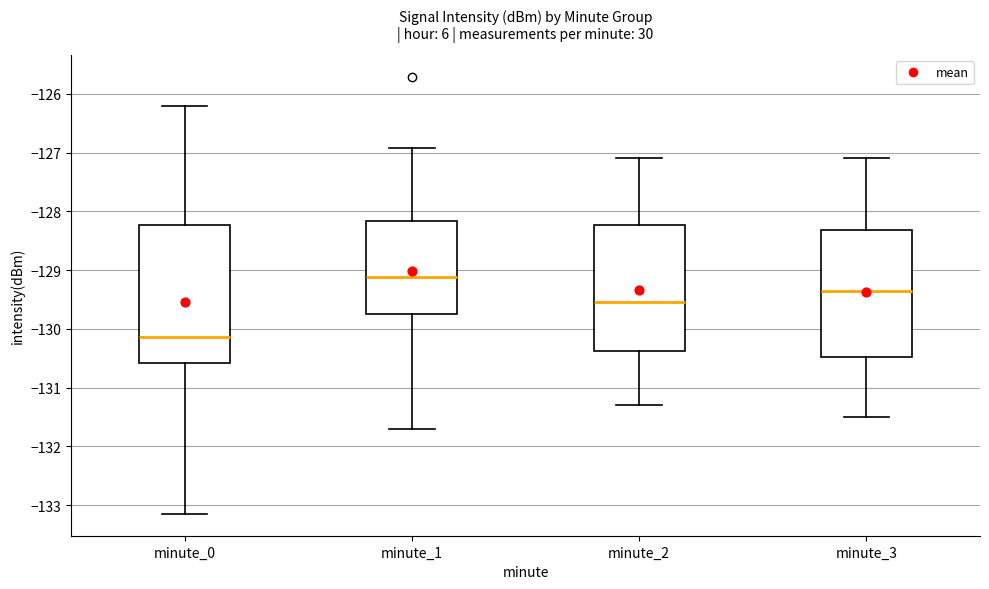

Where is the upper edge of the box for minute_1 on the y-axis? The values are not printed on the chart, so give them approximately, as read against the axis.

-128.2